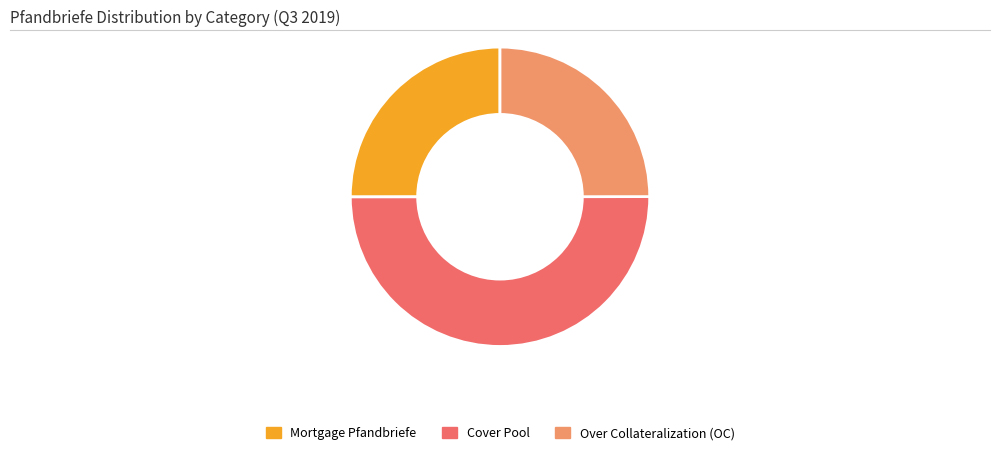

Is the sum of Mortgage Pfandbriefe and Cover Pool greater than half?

Yes